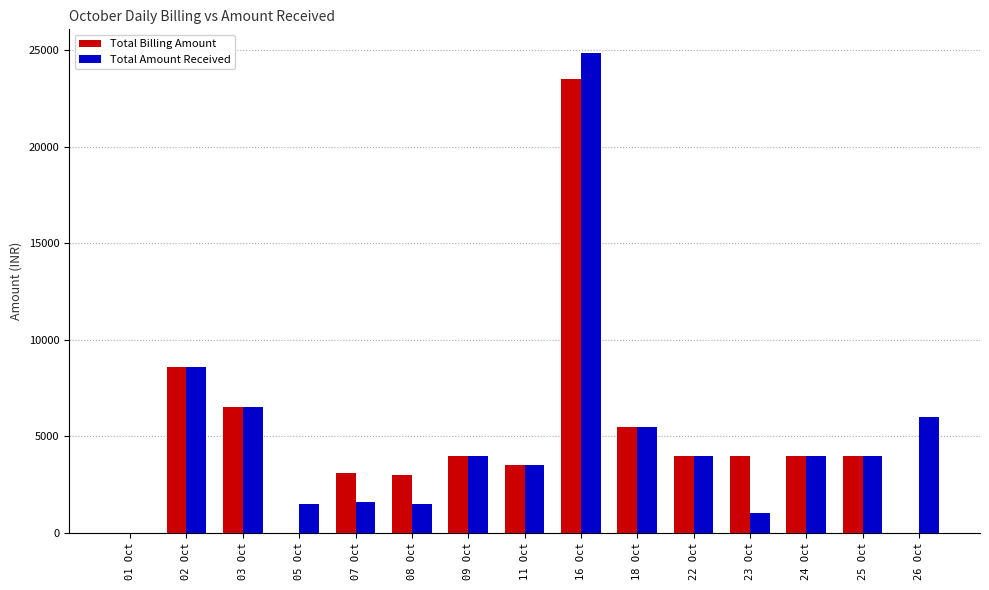

Is it true that Total Billing Amount equals 4000 at 23 Oct?

True